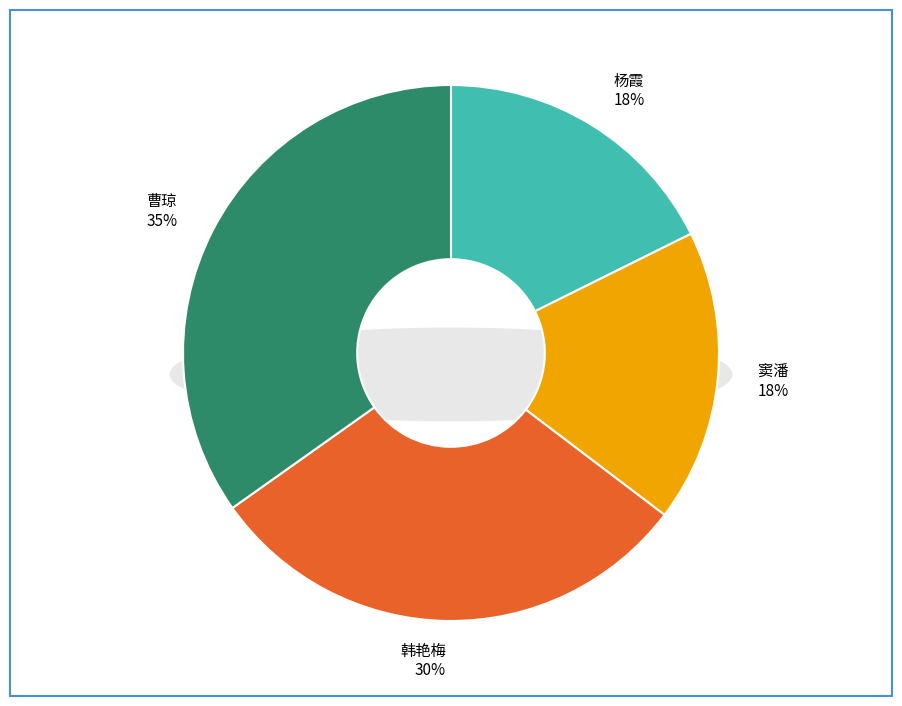

What is the total percentage of 曹琼 and 窦潘?

52.5%